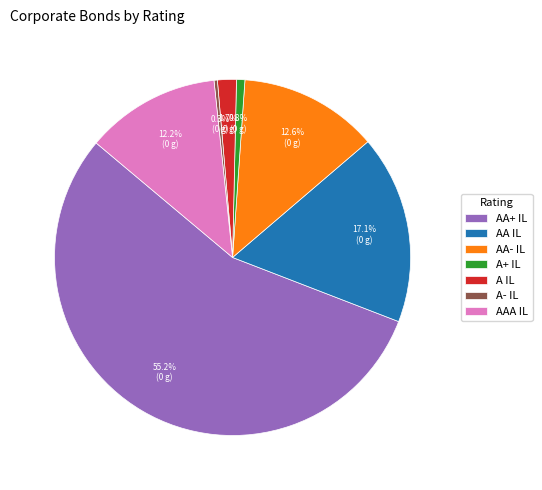

Which slice is the largest?

AA+ IL